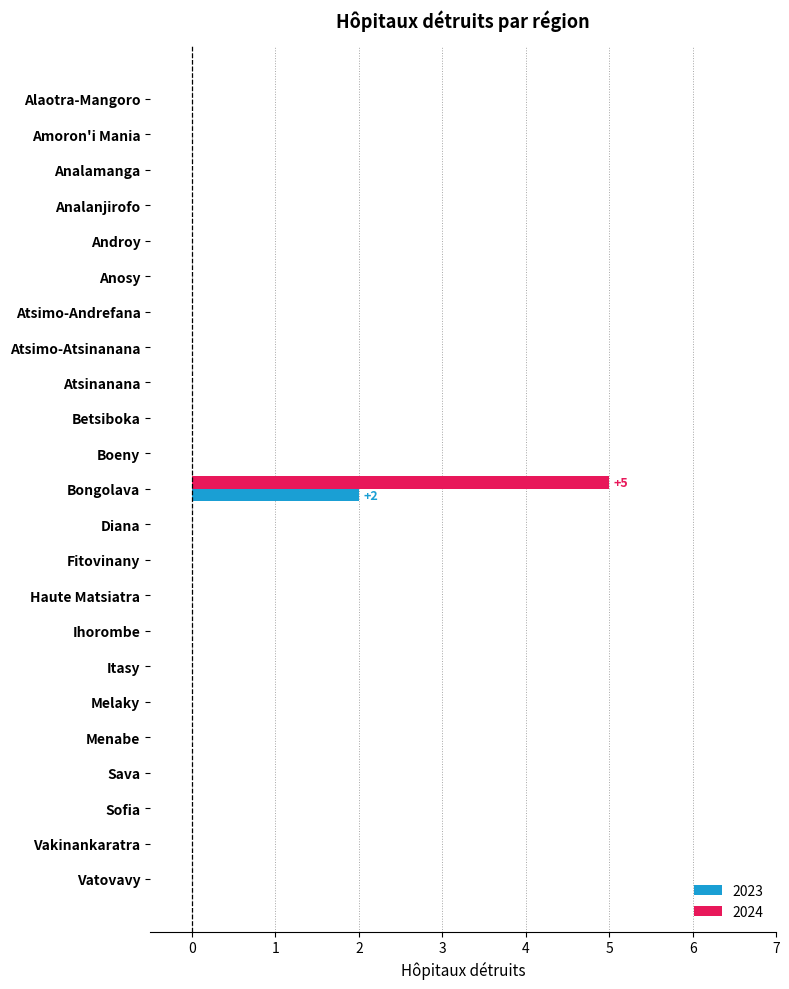

Is it true that 2024 equals -3 at Vakinankaratra?

False